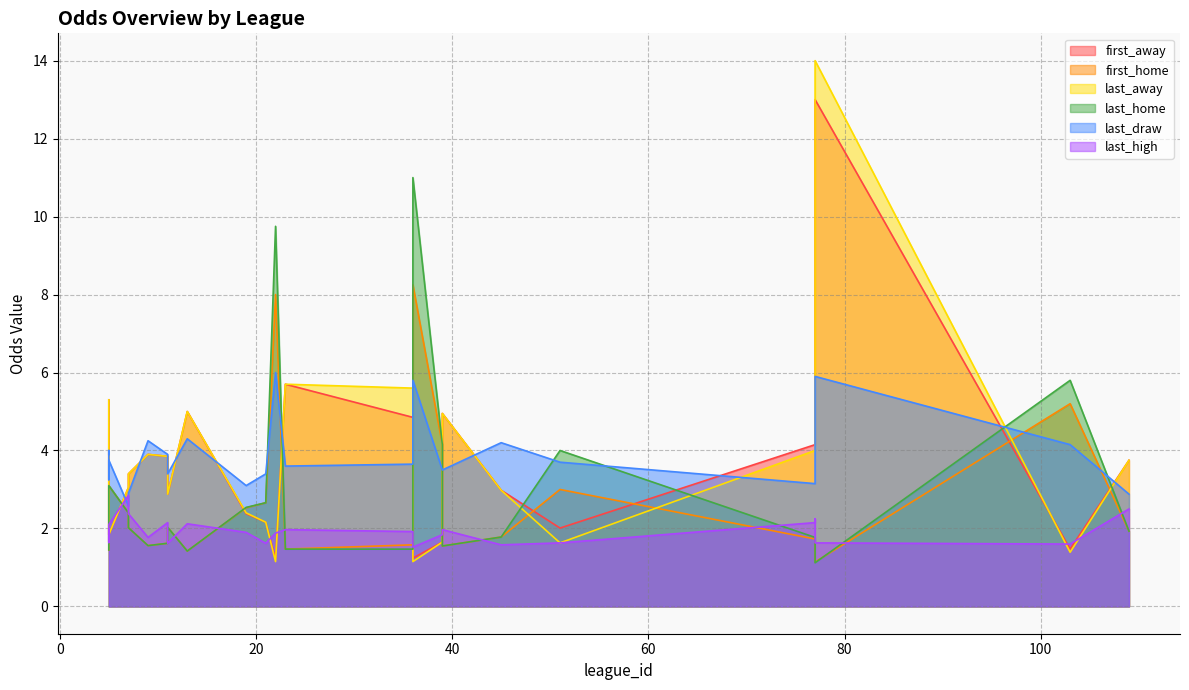

True or false: first_away has a value of 3.4 at 13.

False